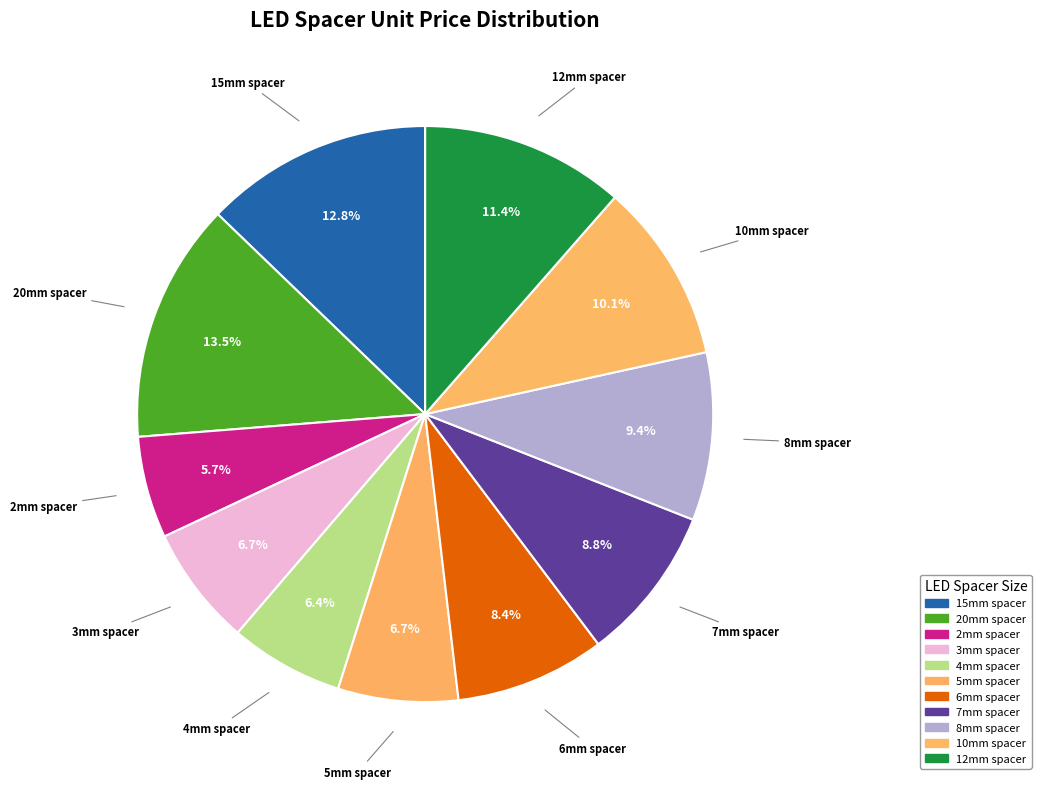

How many slices are in this pie chart?

11